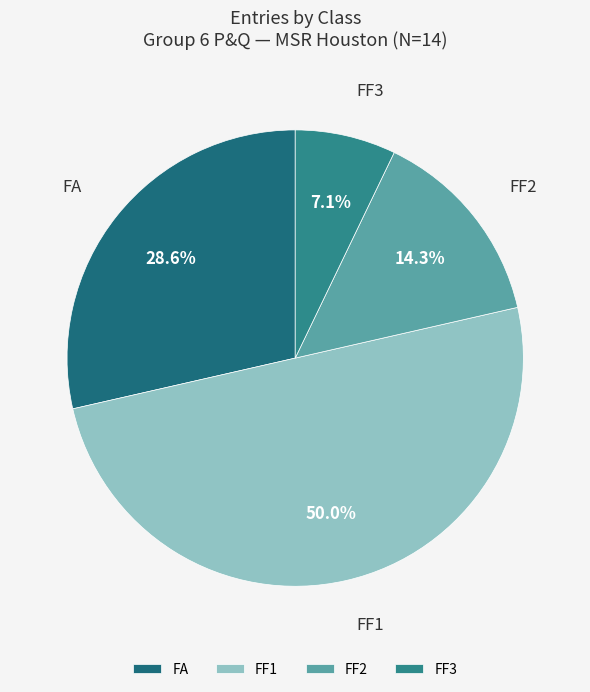

Does FF2 account for over 50% of the chart?

No